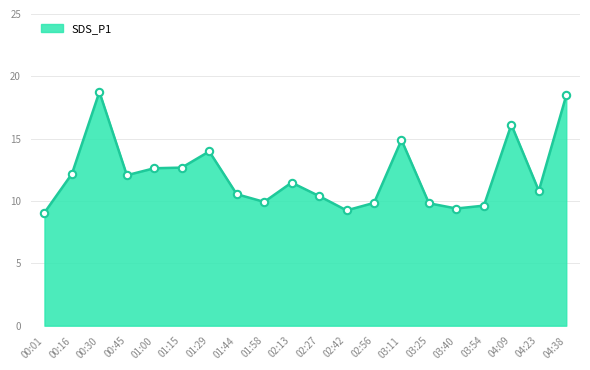

What is the change in value from 02:27 to 03:54?

-0.8